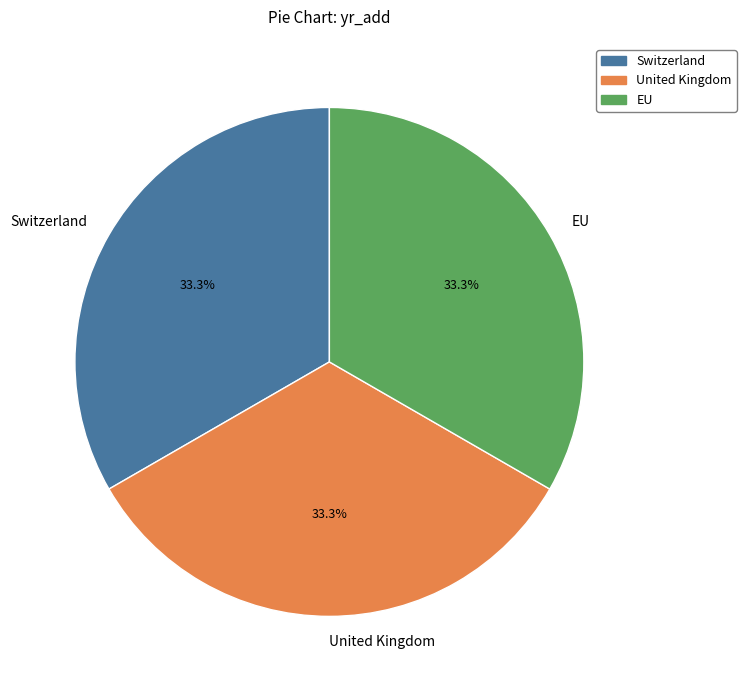

What percentage is NOT represented by Switzerland?

66.7%